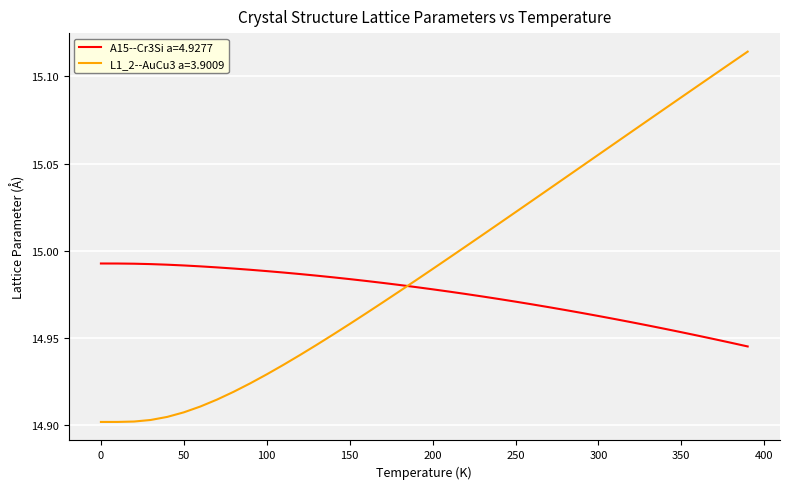

How many lines are shown in the chart?

2